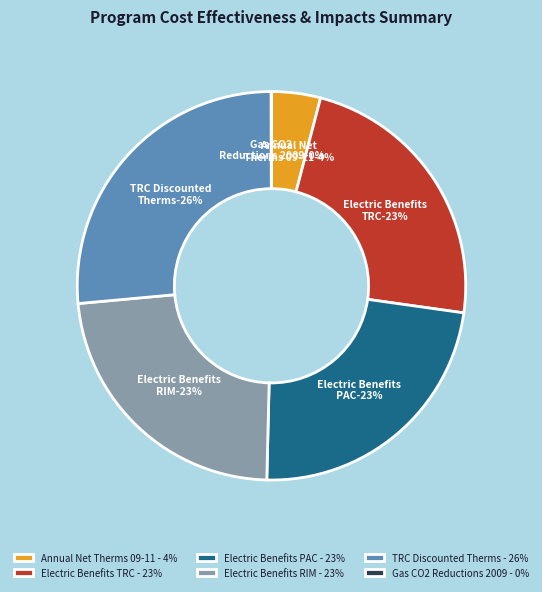

Which category has the biggest portion of the pie?

TRC ($/therm) Discounted Therms